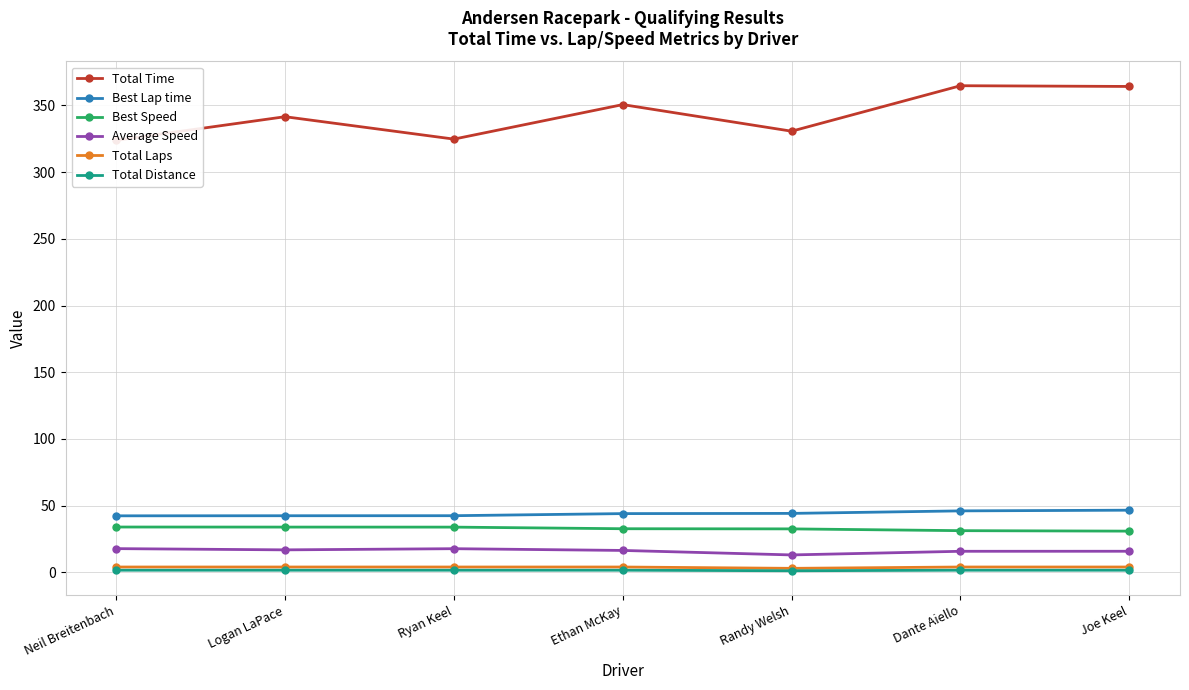

Which series changed the most between Neil Breitenbach and Randy Welsh?

Total Time